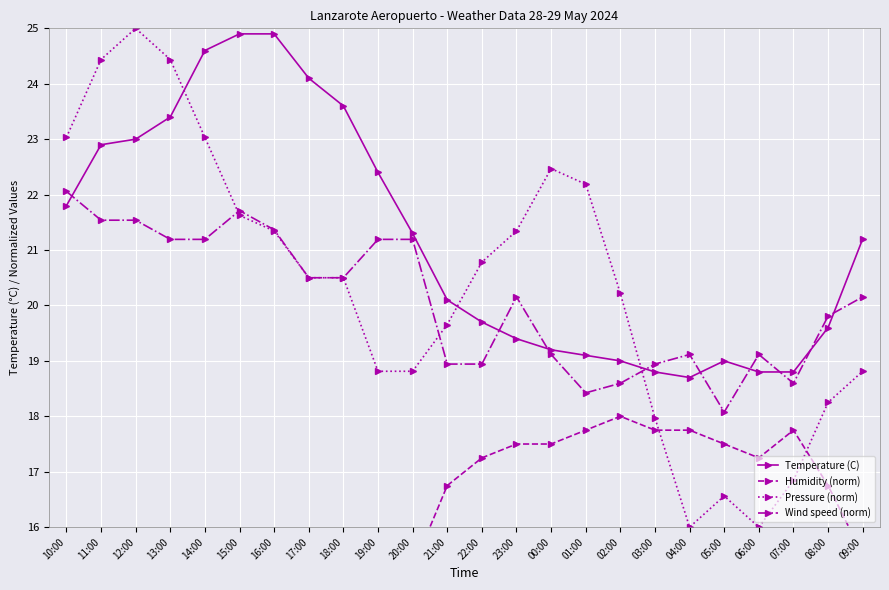

Reading left to right, list all the values displayed in this chart.

Temperature (C): 21.8	22.9	23.0	23.4	24.6	24.9	24.9	24.1	23.6	22.4	21.3	20.1	19.7	19.4	19.2	19.1	19.0	18.8	18.7	19.0	18.8	18.8	19.6	21.2
Humidity (norm): 14.2	12.8	13.5	13.2	11.8	12.2	11.8	12.5	13.0	14.0	15.2	16.8	17.2	17.5	17.5	17.8	18.0	17.8	17.8	17.5	17.2	17.8	16.8	15.5
Pressure (norm): 23.0	24.4	25.0	24.4	23.0	21.6	21.3	20.5	20.5	18.8	18.8	19.7	20.8	21.3	22.5	22.2	20.2	18.0	16.0	16.6	16.0	16.8	18.2	18.8
Wind speed (norm): 22.1	21.5	21.5	21.2	21.2	21.7	21.4	20.5	20.5	21.2	21.2	18.9	18.9	20.2	19.1	18.4	18.6	18.9	19.1	18.1	19.1	18.6	19.8	20.2